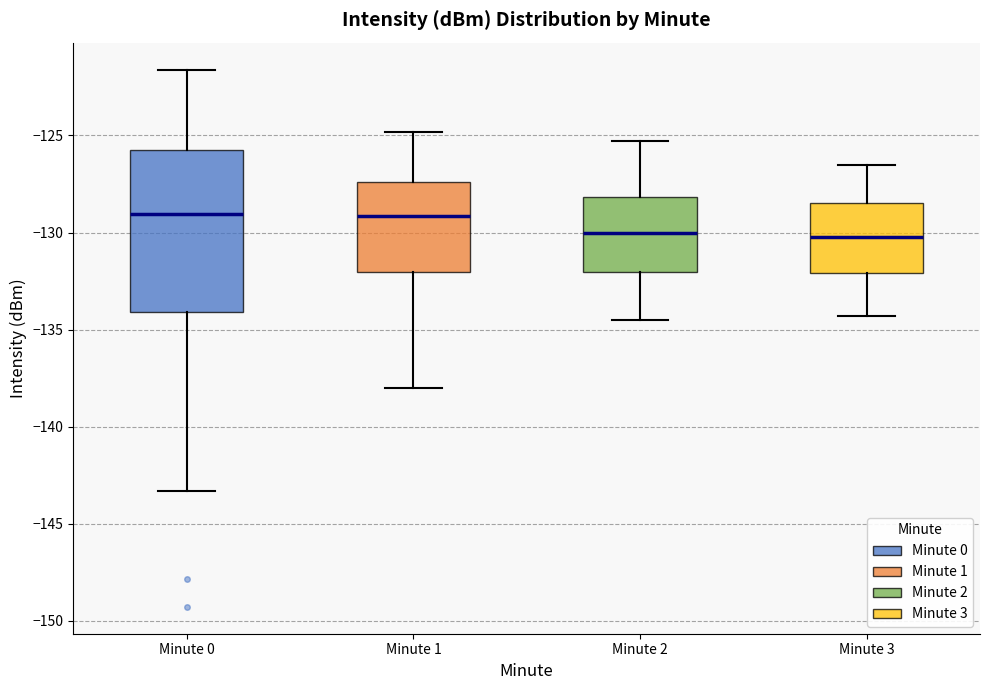

Which box is the tallest, from its lower edge to its upper edge?

Minute 0